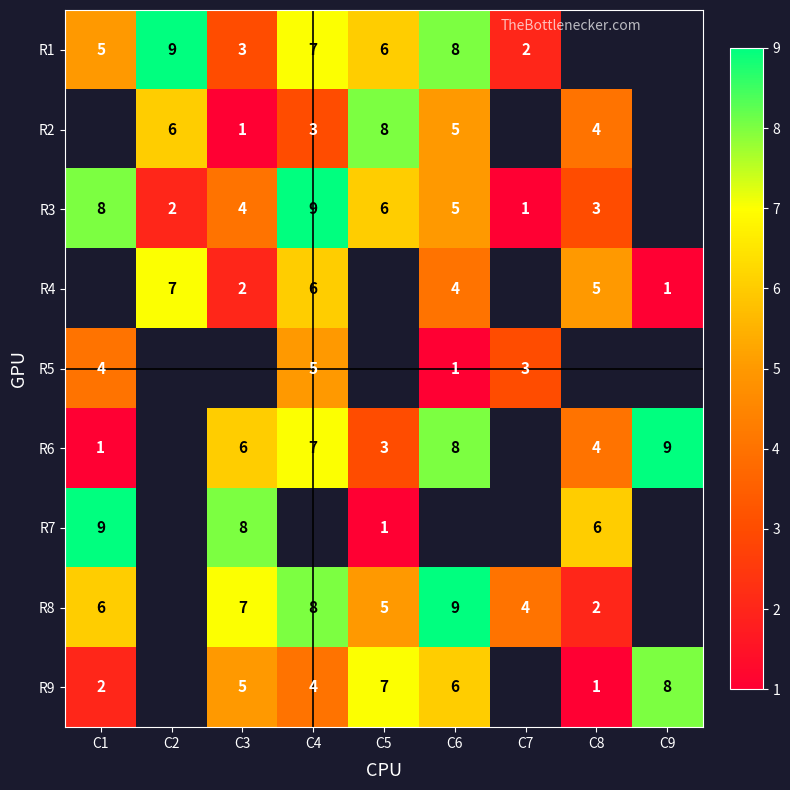

The value of R5 at C4 is 5. True or false?

True